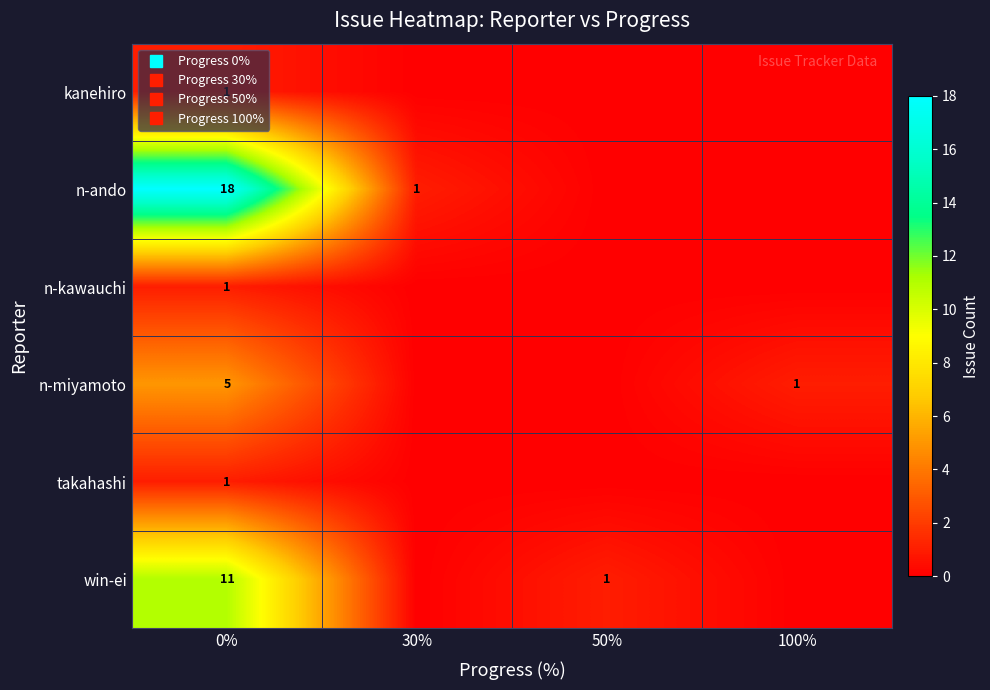

The n-miyamoto series shows 1 at 100%. True or false?

True